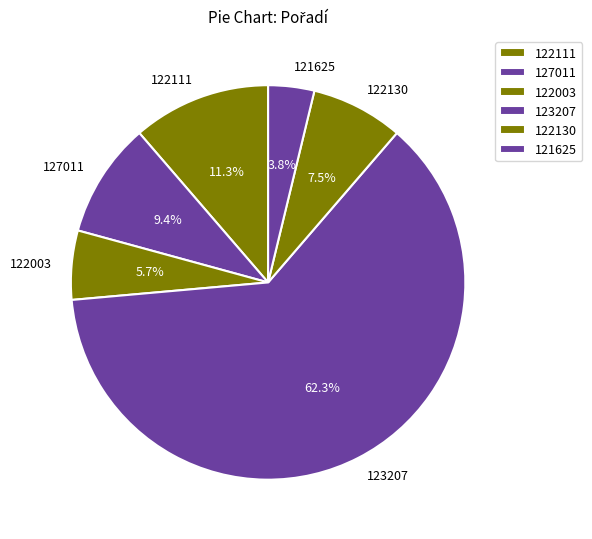

How many segments does this pie chart have?

6